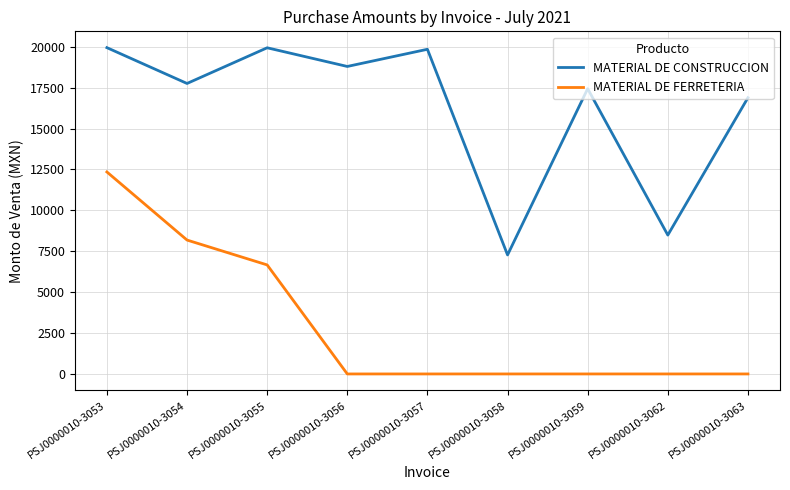

What is the greatest value displayed?

19950.0